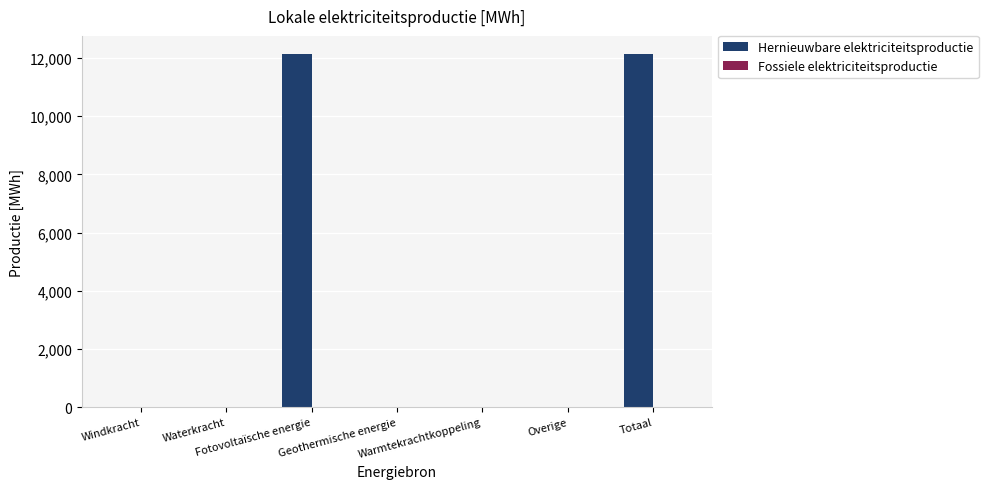

What is the greatest value displayed?

12149.4